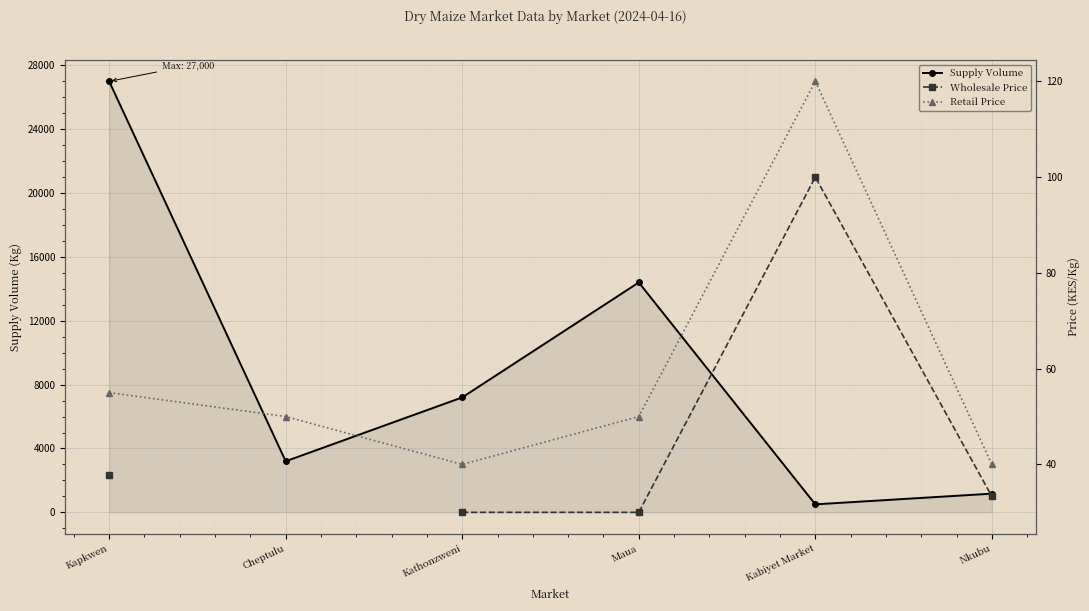

True or false: Wholesale Price and Retail Price intersect in this chart.

False